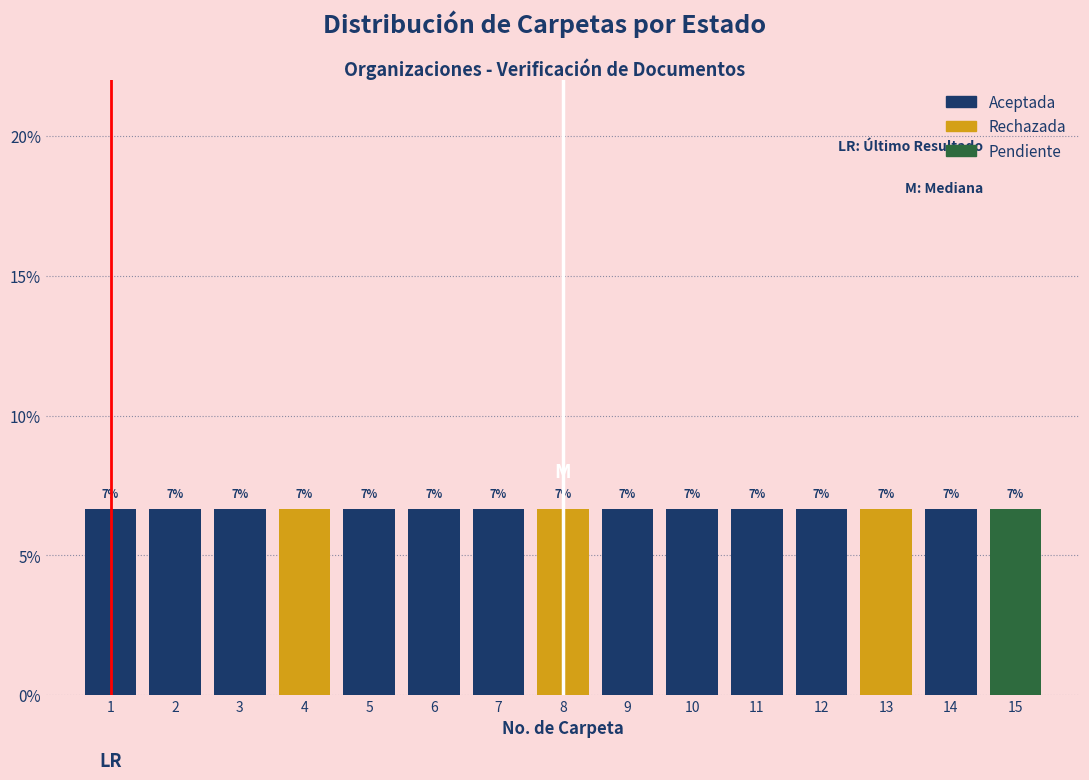

True or false: Aceptada has a value of -2.5 at 4.

False